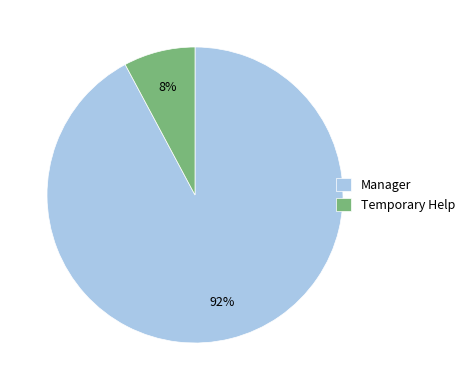

Which slice represents more than half of the pie?

Manager